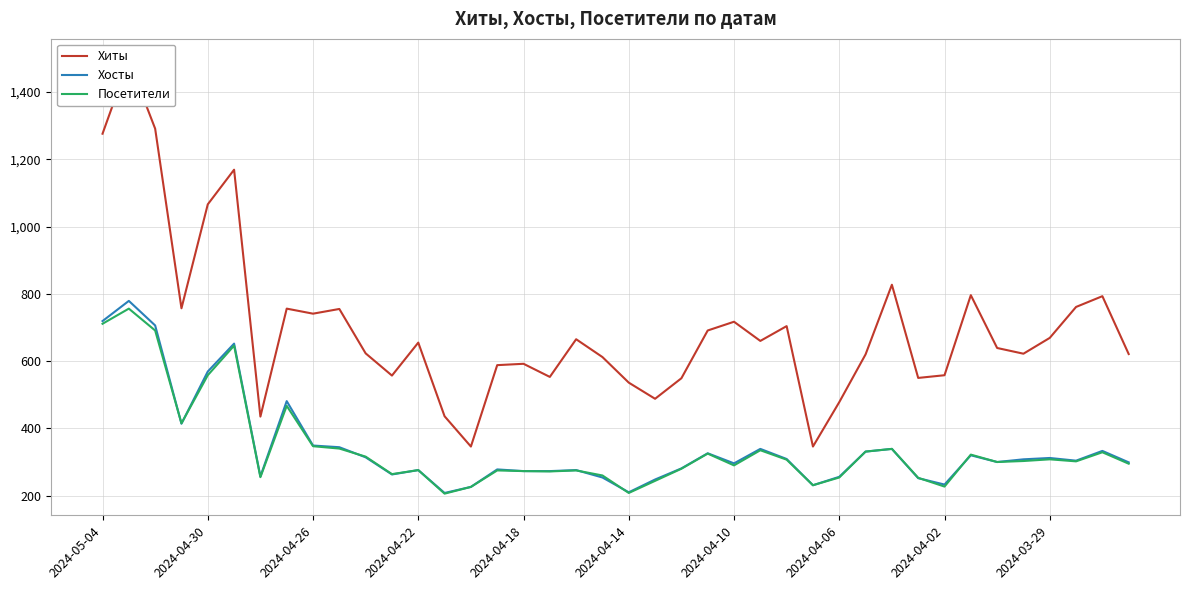

How many values in the Хосты series are below 304?

20